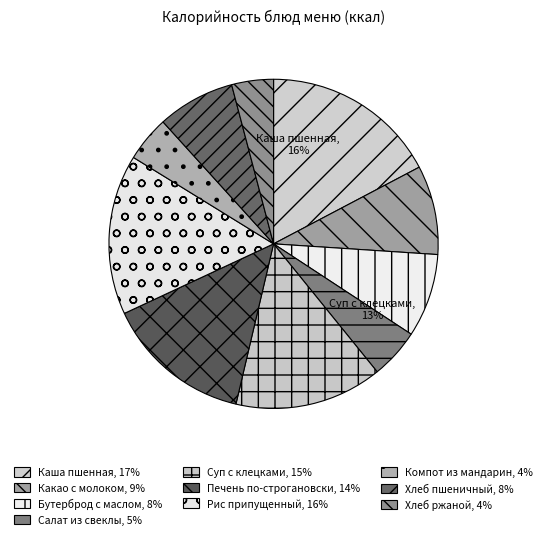

Between Бутерброд с маслом and Компот из мандарин, which is larger?

Бутерброд с маслом